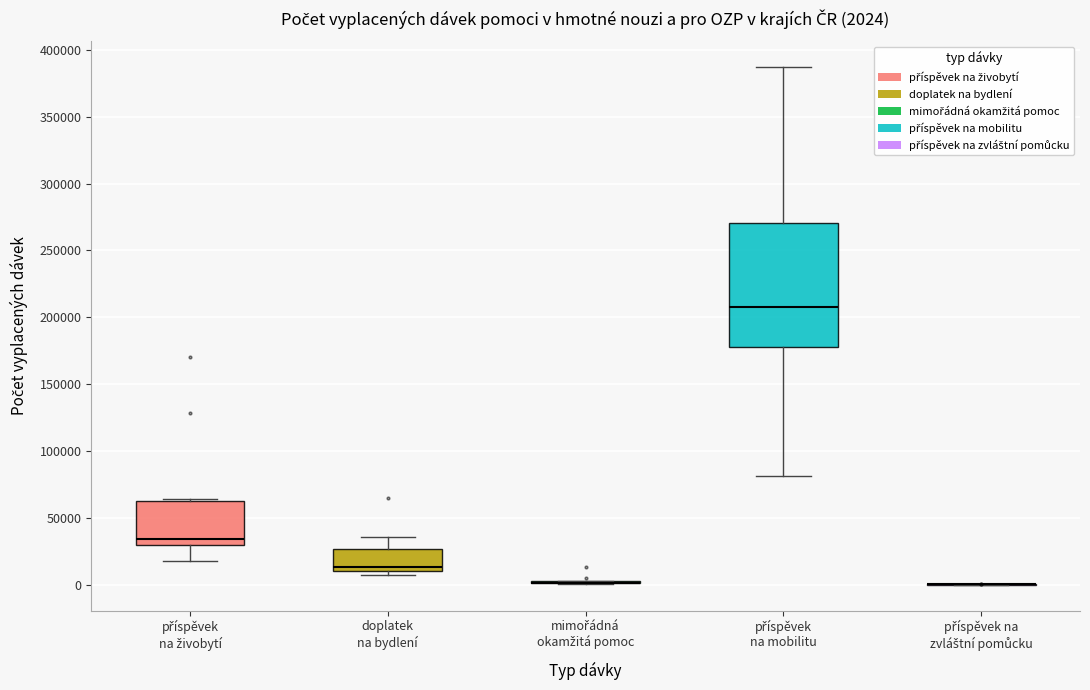

Comparing the boxes themselves (not the whiskers), which one is the tallest?

příspěvek na mobilitu